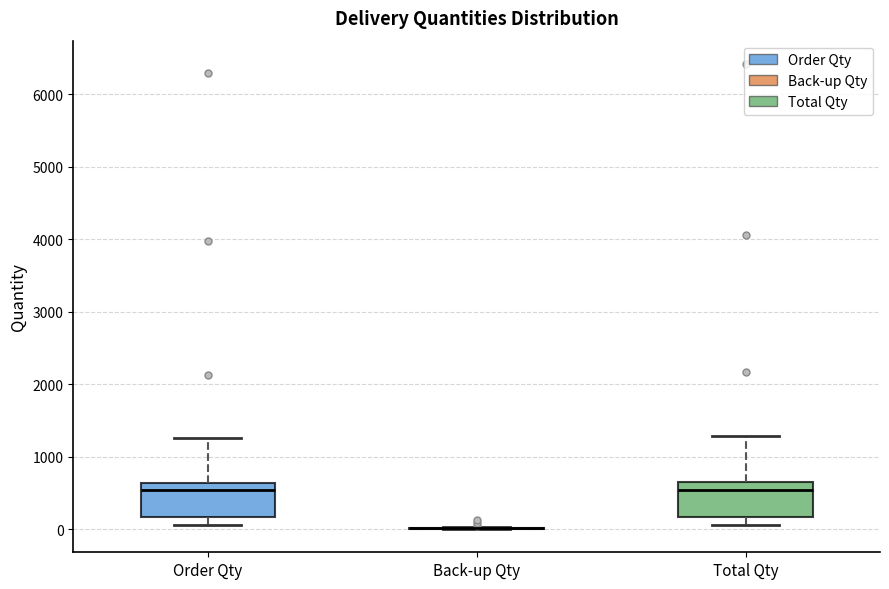

Where does the median line of the box for Order Qty sit on the y-axis? The values are not printed on the chart, so give them approximately, as read against the axis.

500